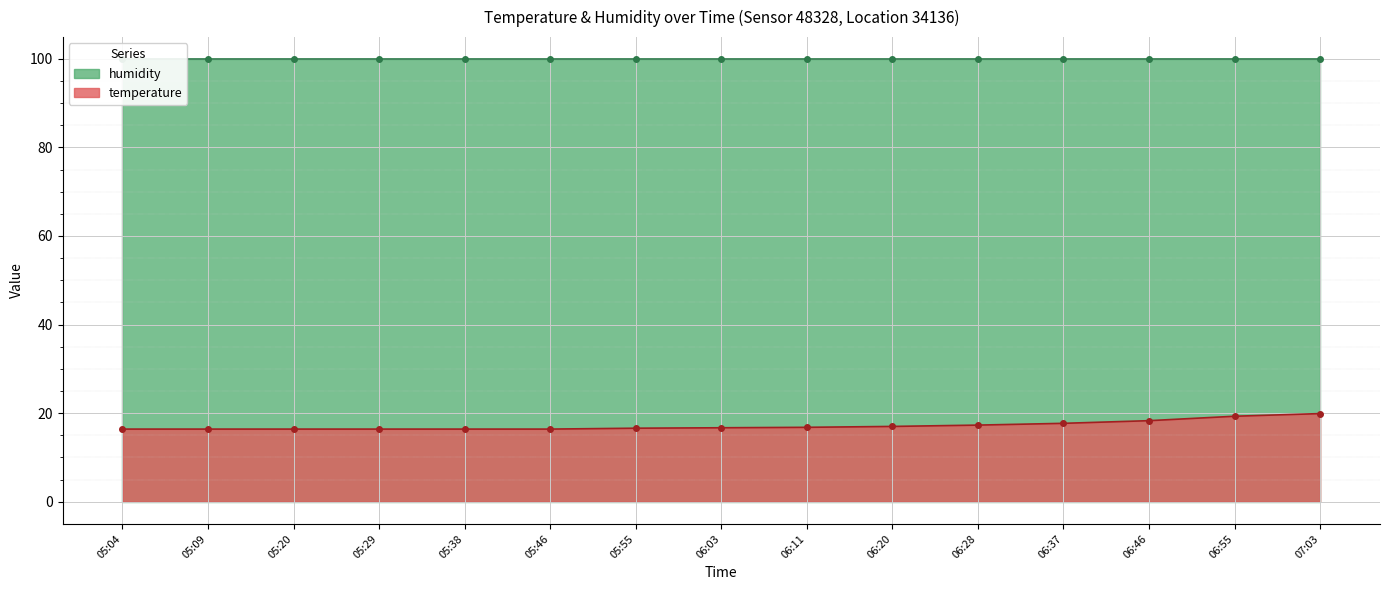

List the labels in order of value, smallest first.

05:04, 05:09, 05:20, 05:29, 05:38, 05:46, 05:55, 06:03, 06:11, 06:20, 06:28, 06:37, 06:46, 06:55, 07:03